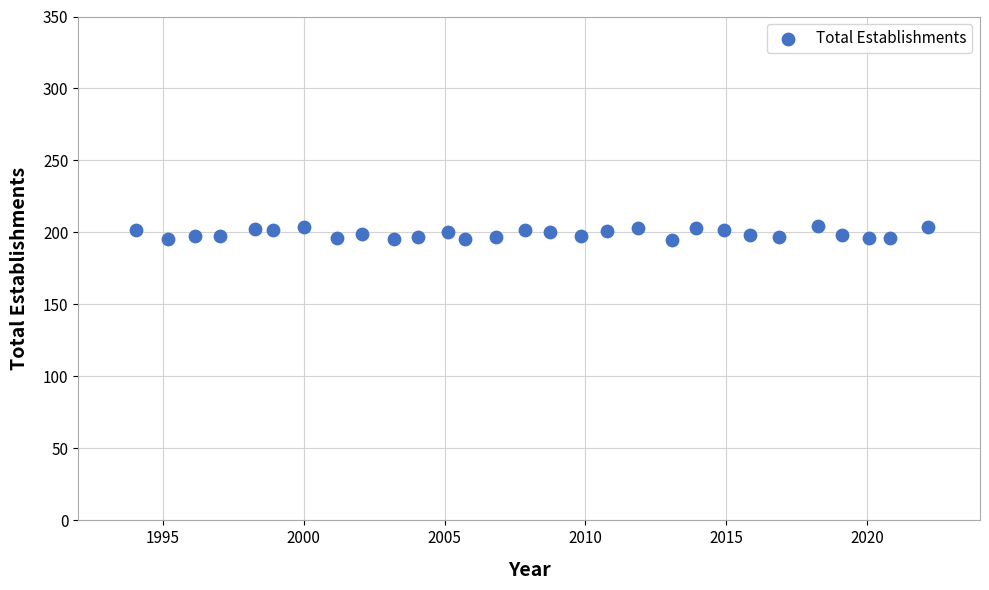

What is the range of Y values (max minus min)?

9.5